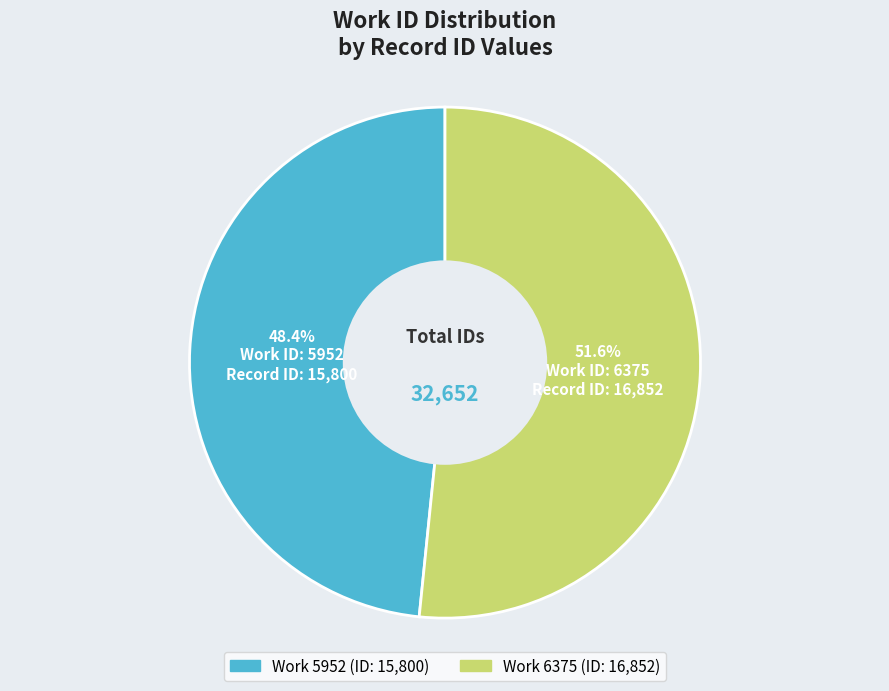

Does any single category account for the majority?

Yes